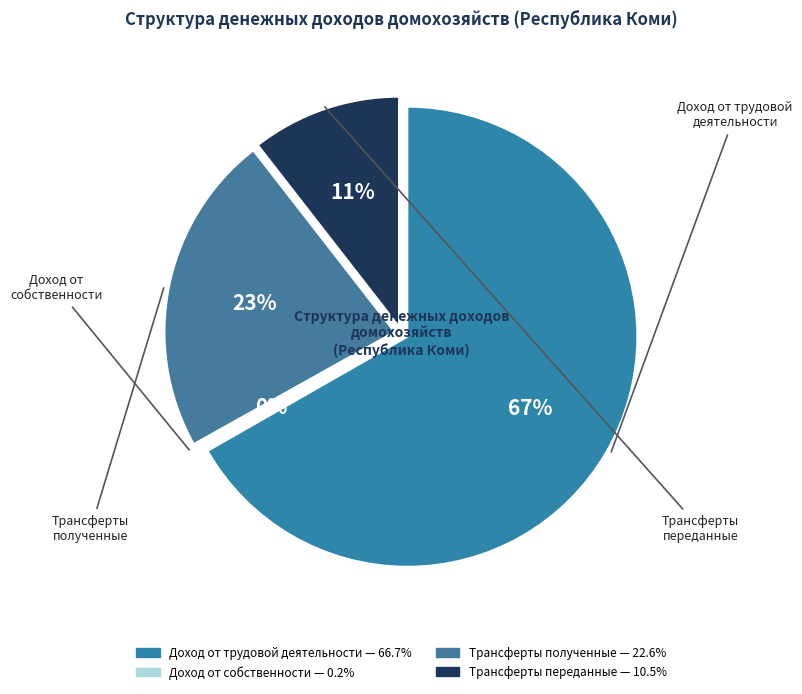

To the nearest percent, what percentage of the pie is Трансферты
переданные?

11%